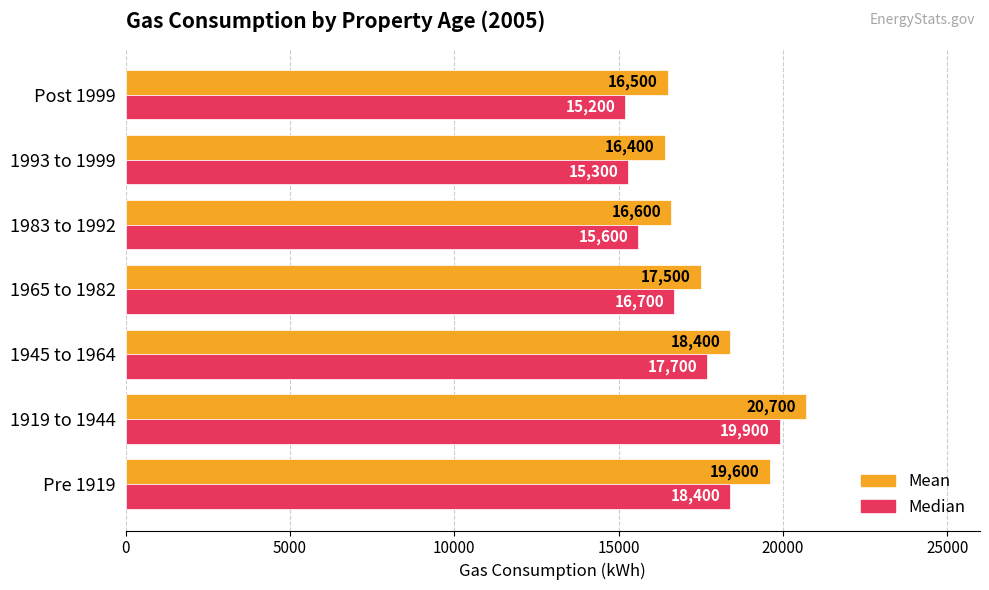

What is the sum of all Mean values?

125700